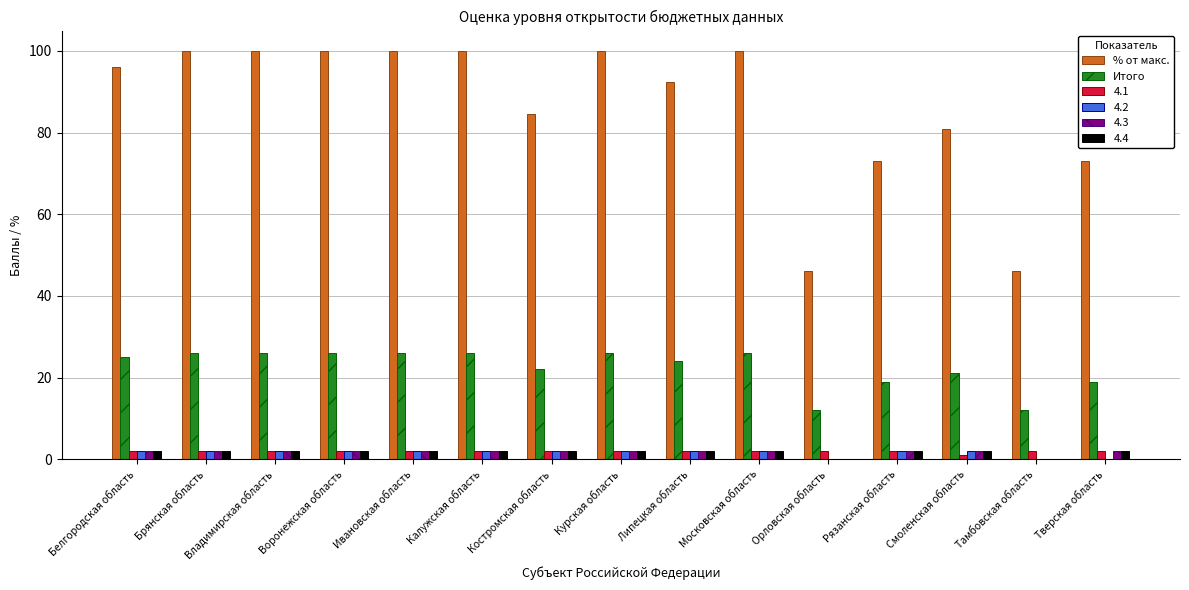

What is the sum of all % от макс. values?

1292.3